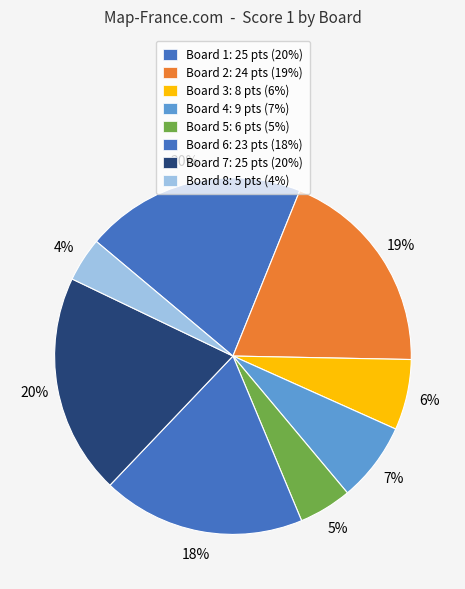

To the nearest percent, what percentage of the pie is Board 6?

18%